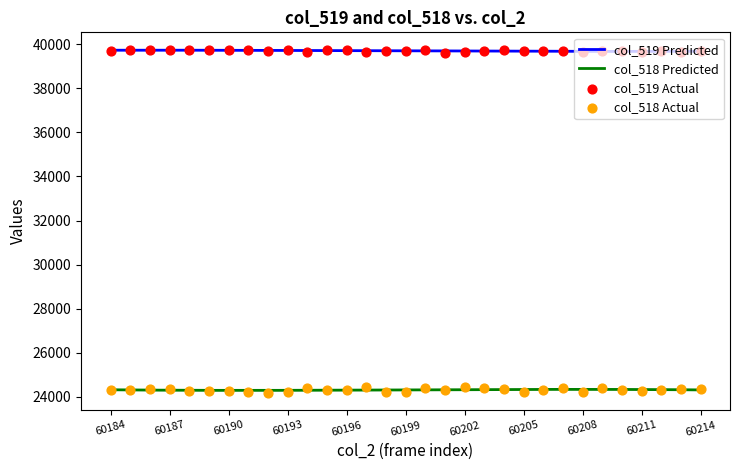

What is the total value across all series at 60185?

64052